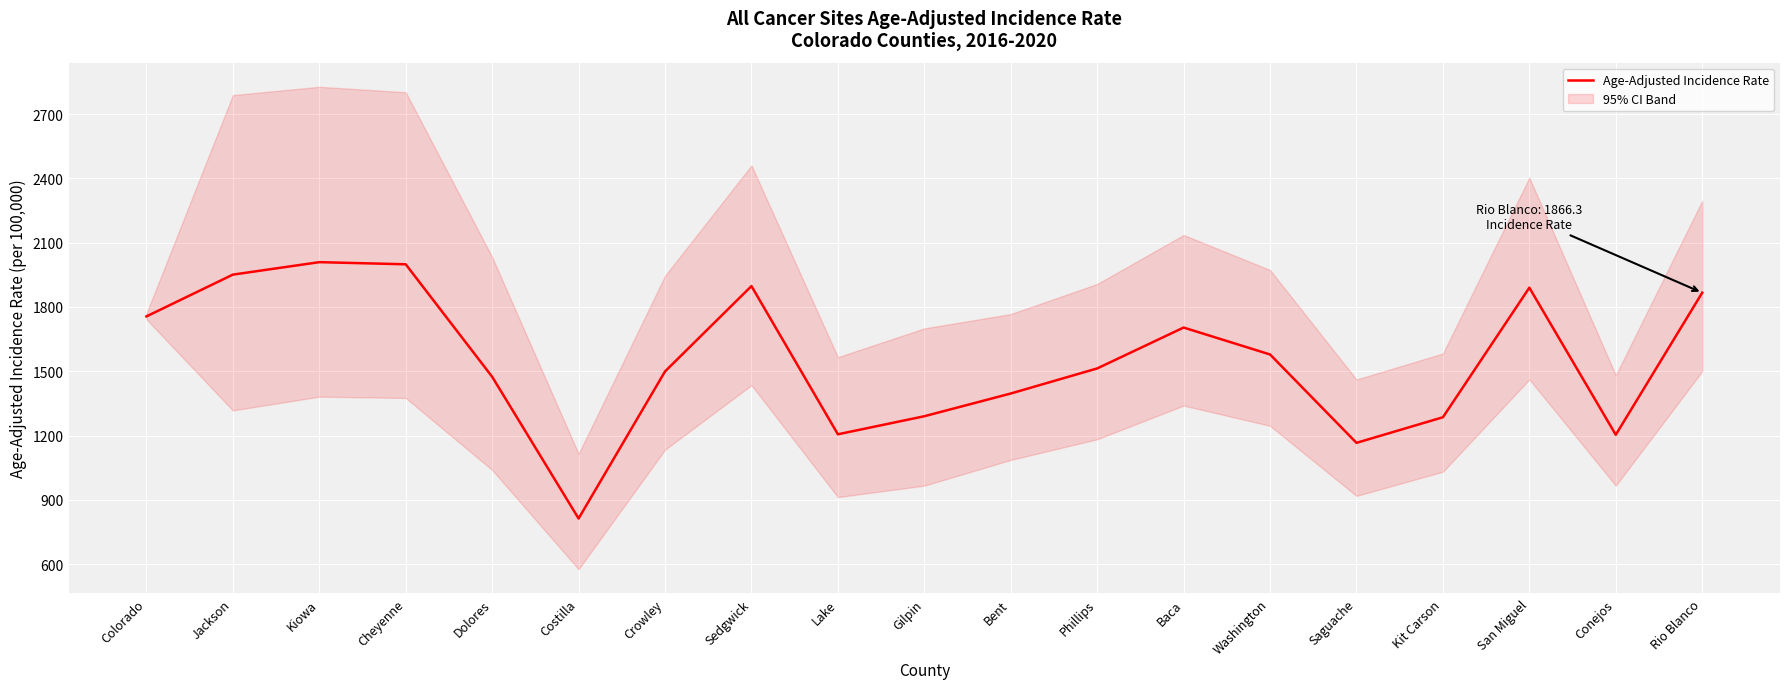

Reading right to left, what are all the values shown in this chart?

Rio Blanco=1866.3	Conejos=1203.4	San Miguel=1889.8	Kit Carson=1285.2	Saguache=1165.7	Washington=1578.2	Baca=1703.8	Phillips=1513.0	Bent=1396.0	Gilpin=1289.9	Lake=1205.7	Sedgwick=1897.3	Crowley=1499.0	Costilla=812.6	Dolores=1474.1	Cheyenne=1999.0	Kiowa=2009.0	Jackson=1950.8	Colorado=1755.8